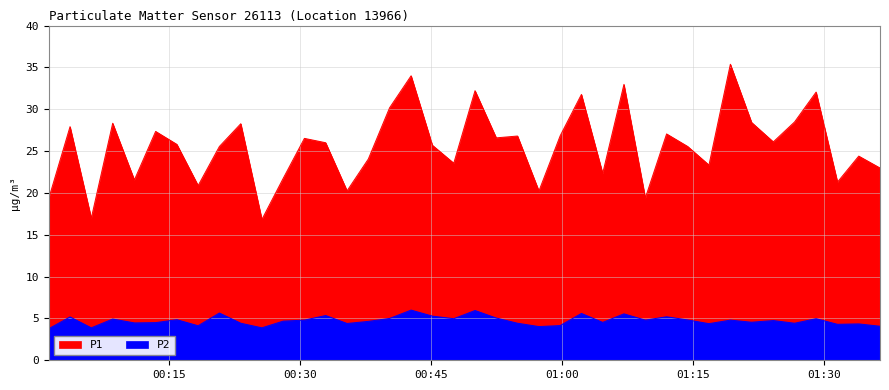

True or false: P2 has a value of 6.8 at 2024-01-25T00:06:07.

False